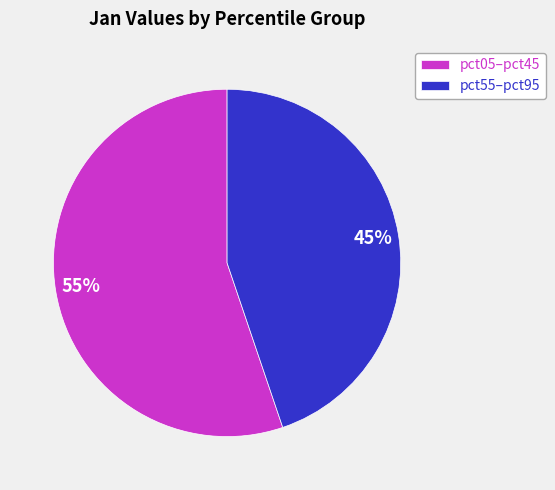

To the nearest percent, what percentage of the pie is pct55–pct95?

45%